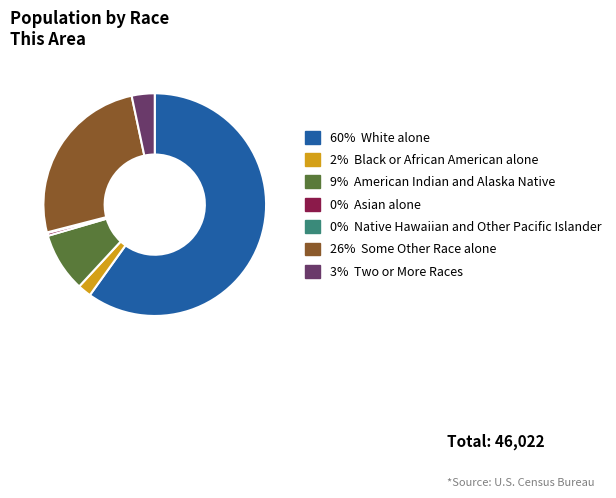

Is there a majority slice in this chart?

Yes